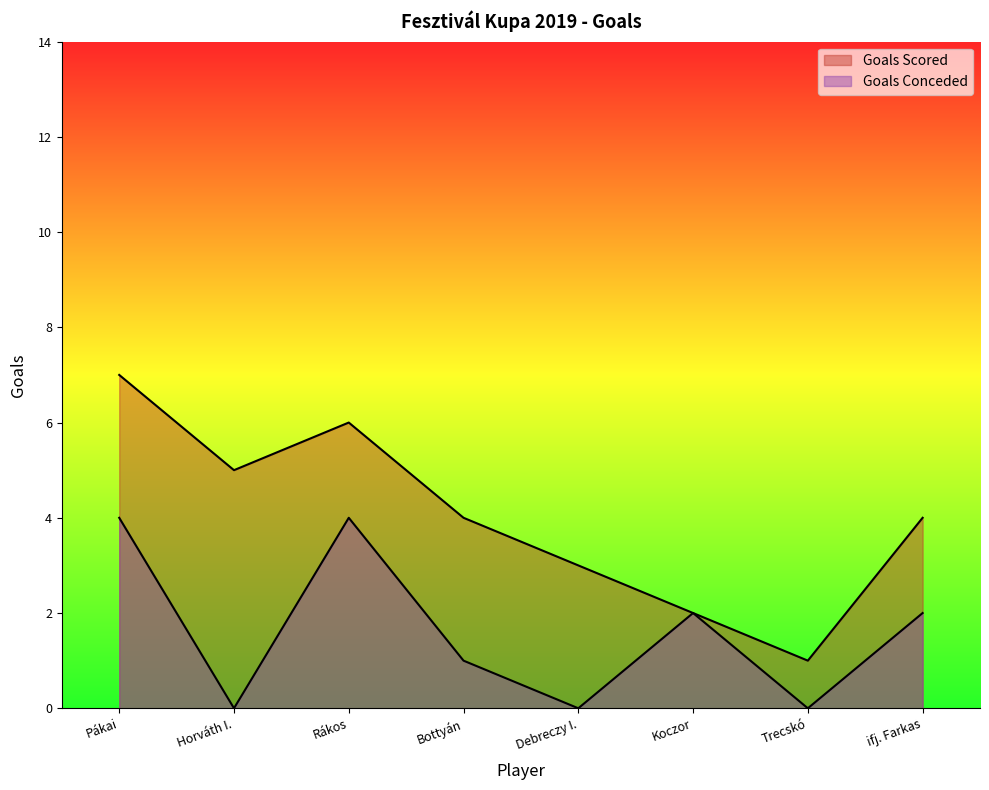

Reading left to right, list all the values displayed in this chart.

Goals Scored: 7	5	6	4	3	2	1	4
Goals Conceded: 4	0	4	1	0	2	0	2